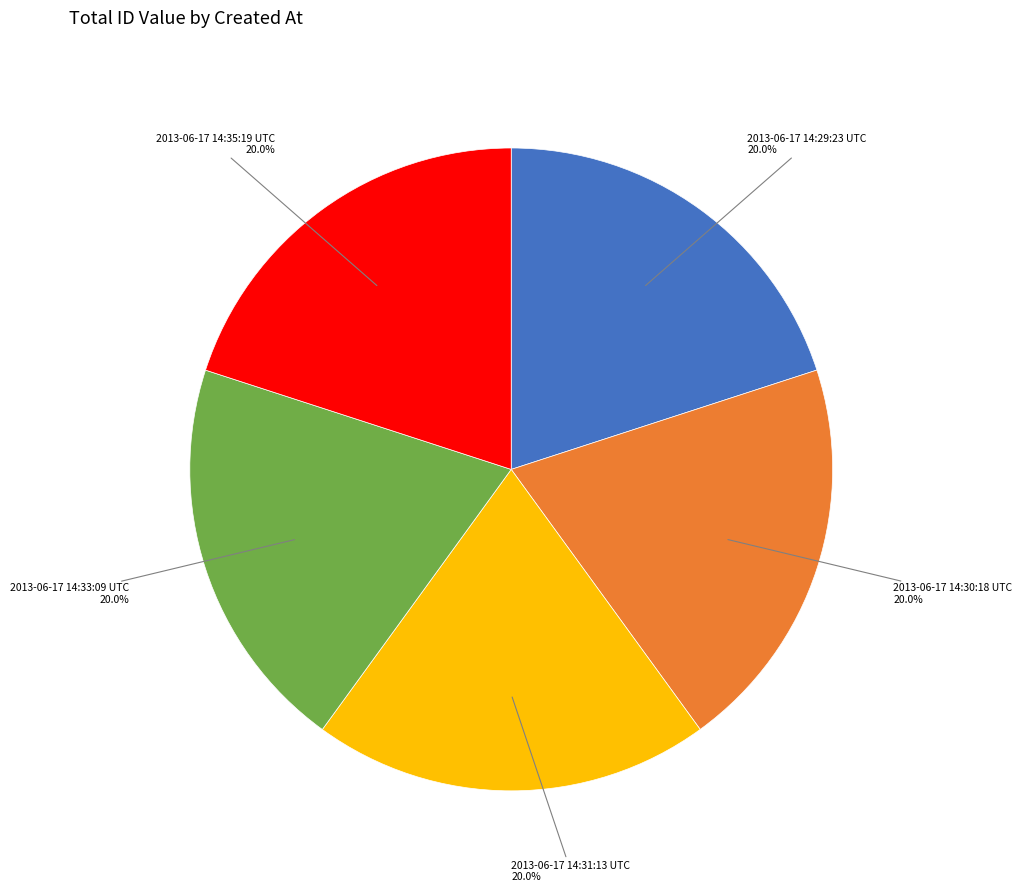

Does any single category account for the majority?

No